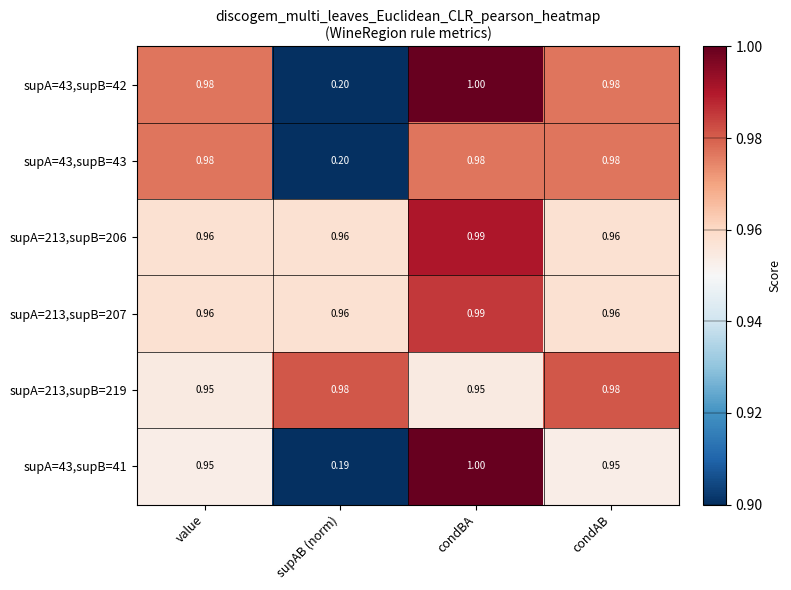

Is the value of supA=213,supB=206 at condAB greater than the value of supA=43,supB=43 at value?

No